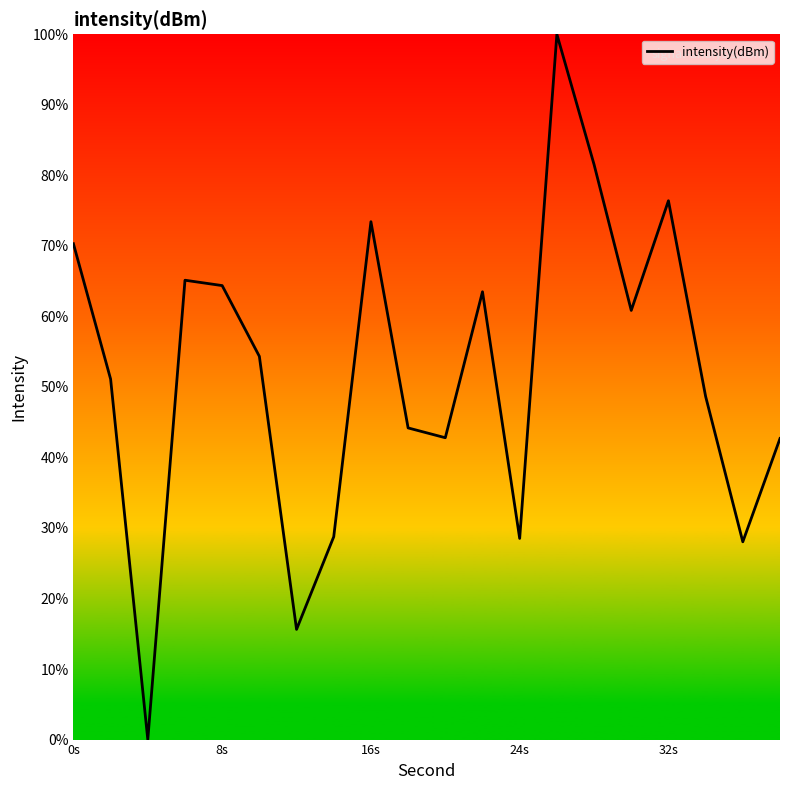

What is the difference between the maximum and minimum values?

100.0